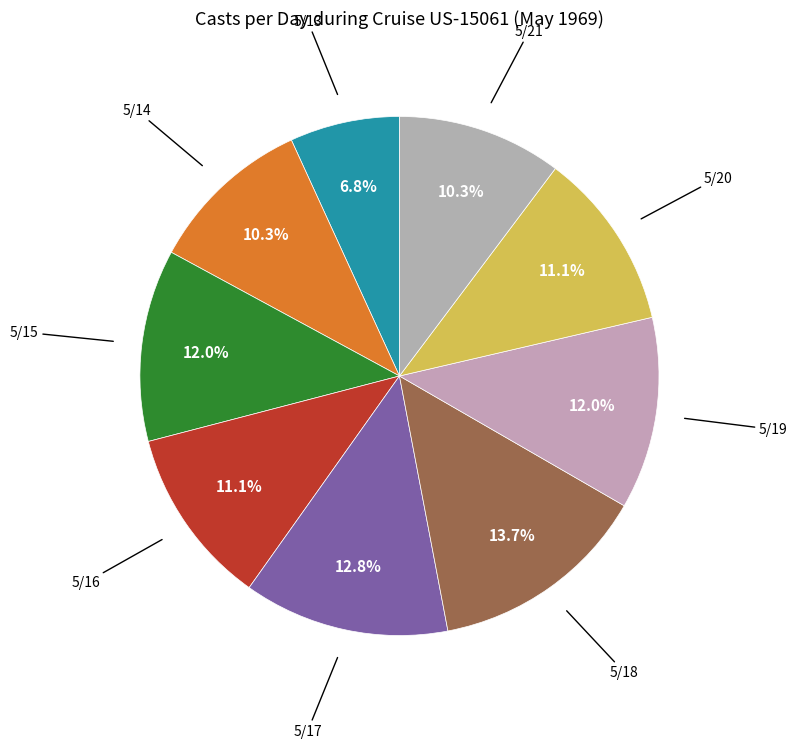

How many segments does this pie chart have?

9